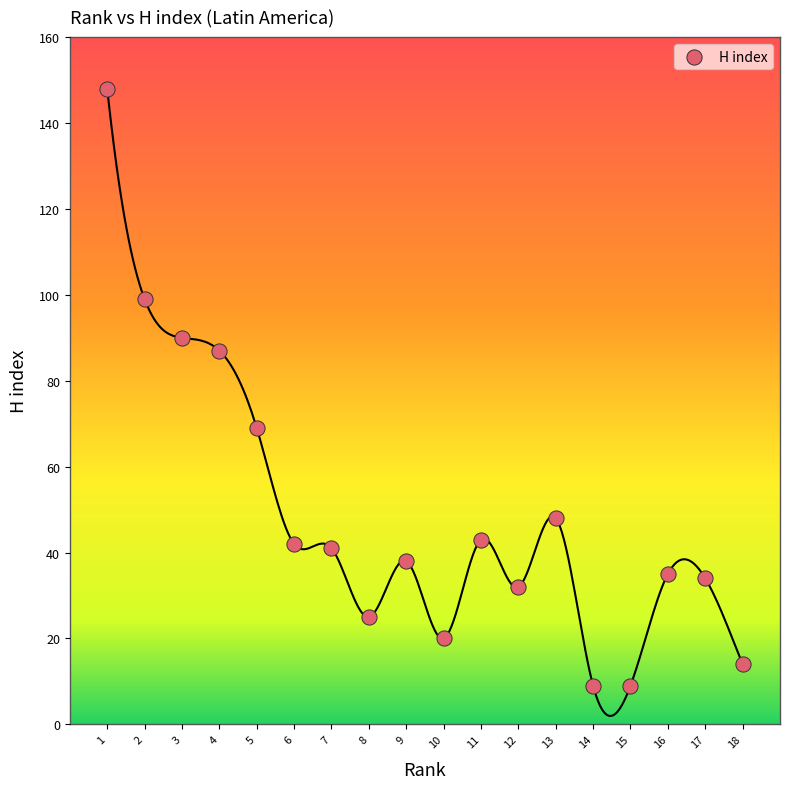

What is the range of Y values (max minus min)?

139